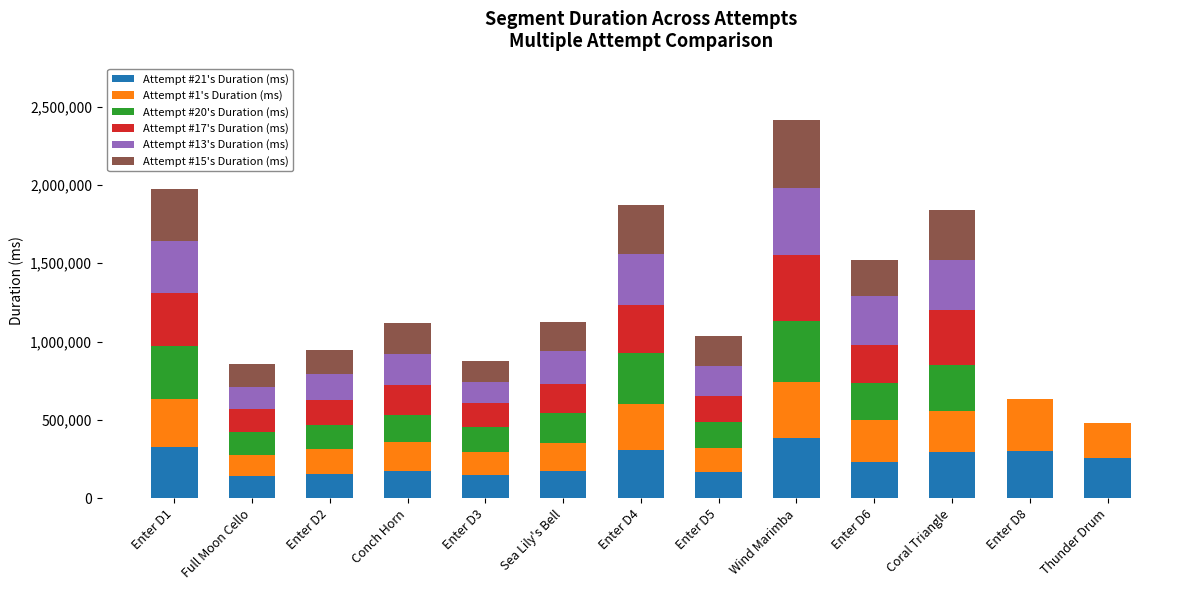

At which category is the sum across all series the highest?

Wind Marimba